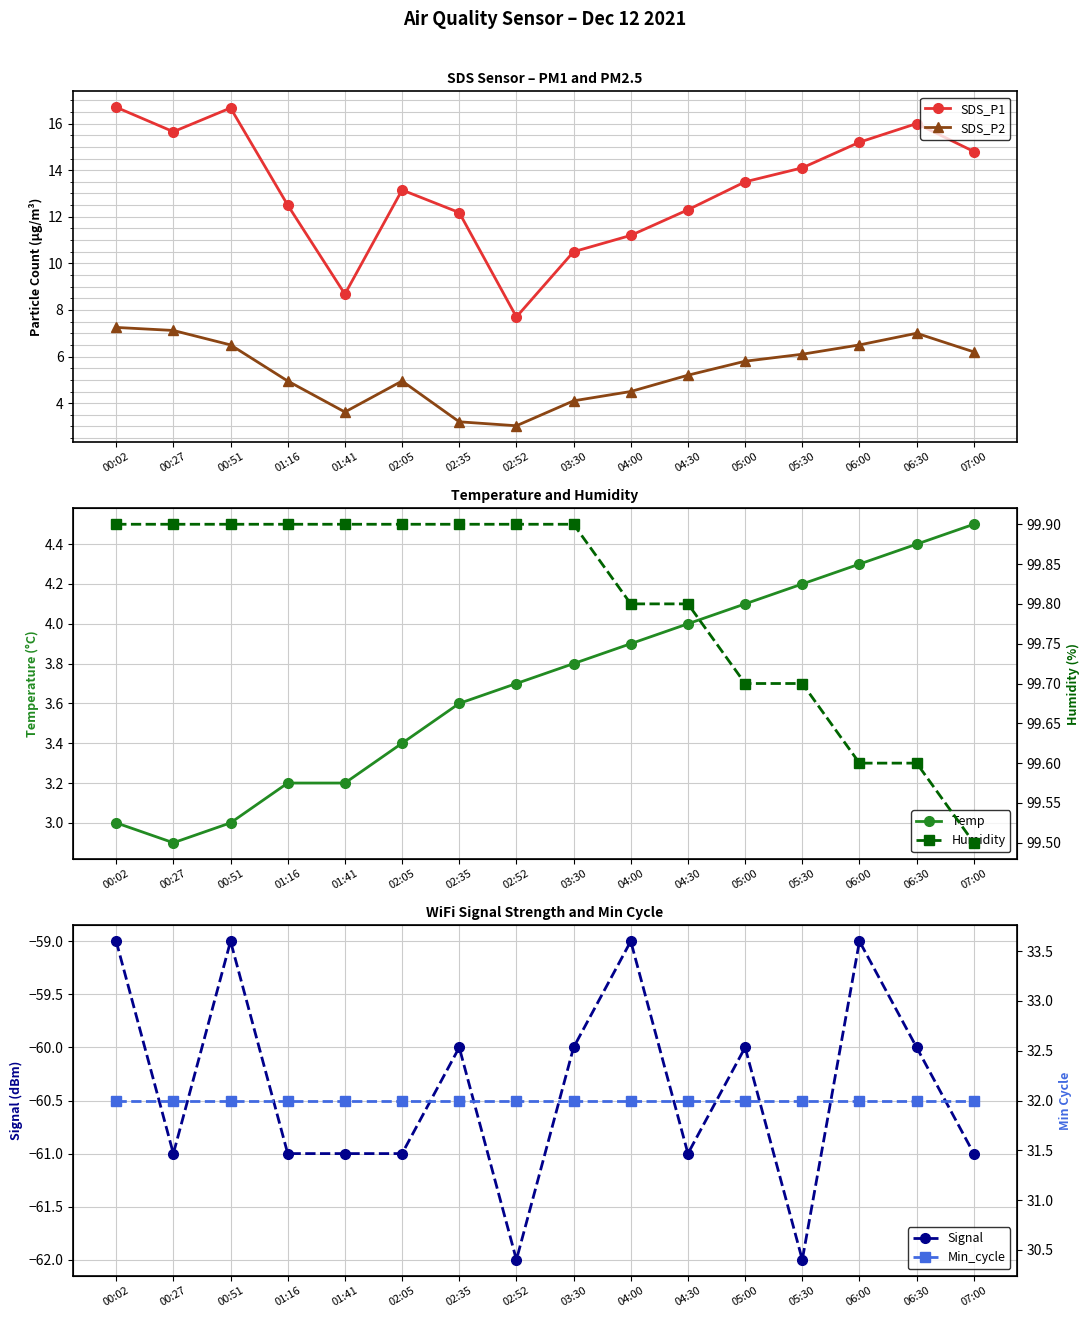

What is the sum of all Min_cycle values?

512.0